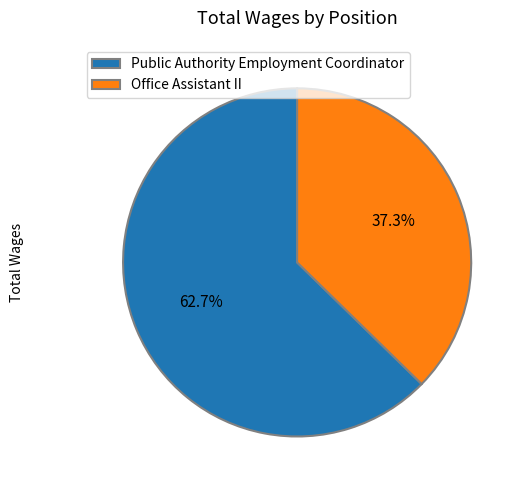

To the nearest percent, what percentage of the pie is Public Authority Employment Coordinator?

63%